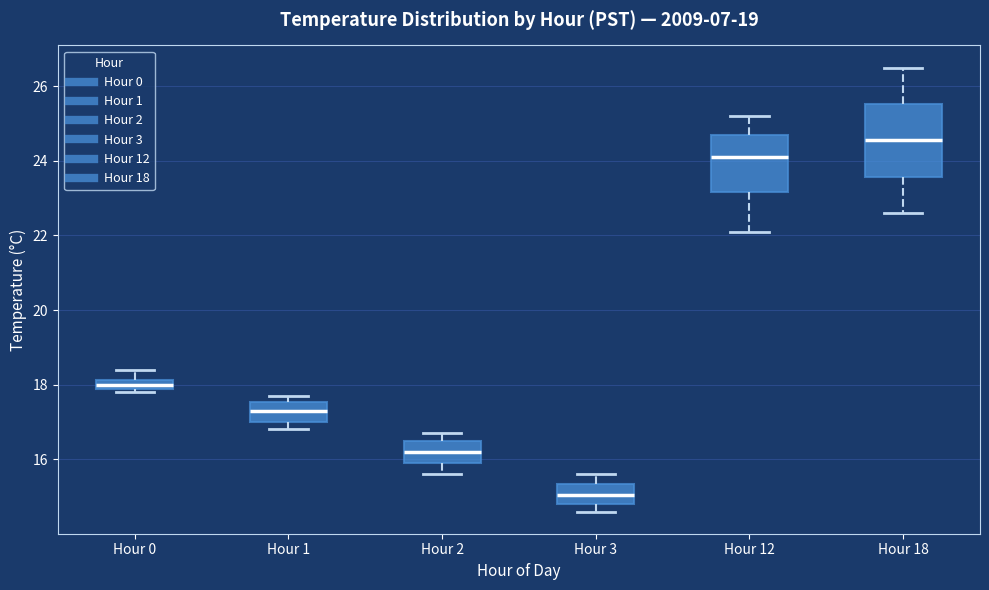

Which box's median line is the highest?

Hour 18